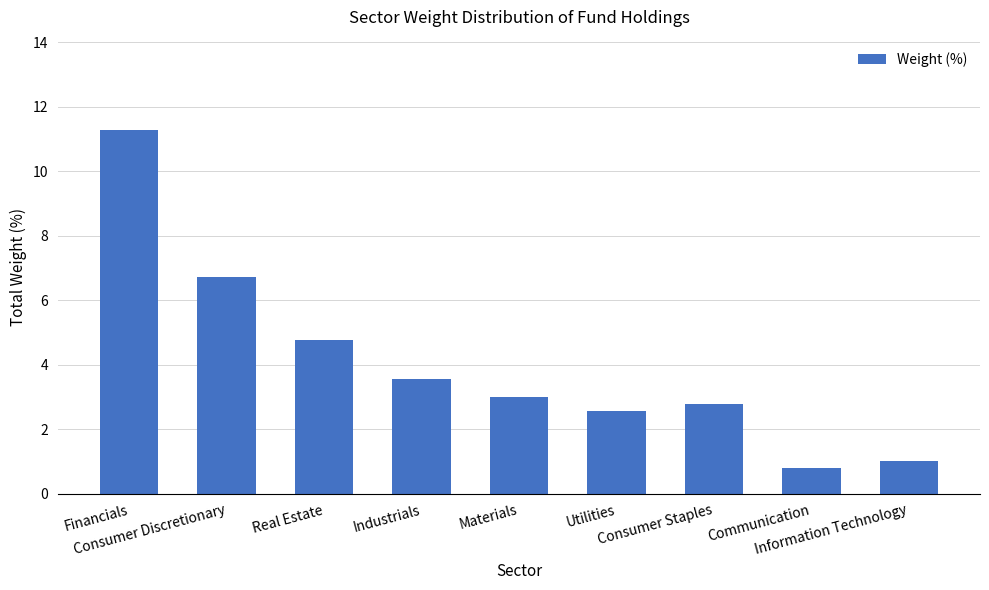

What value does the data have at Consumer Staples?

2.8